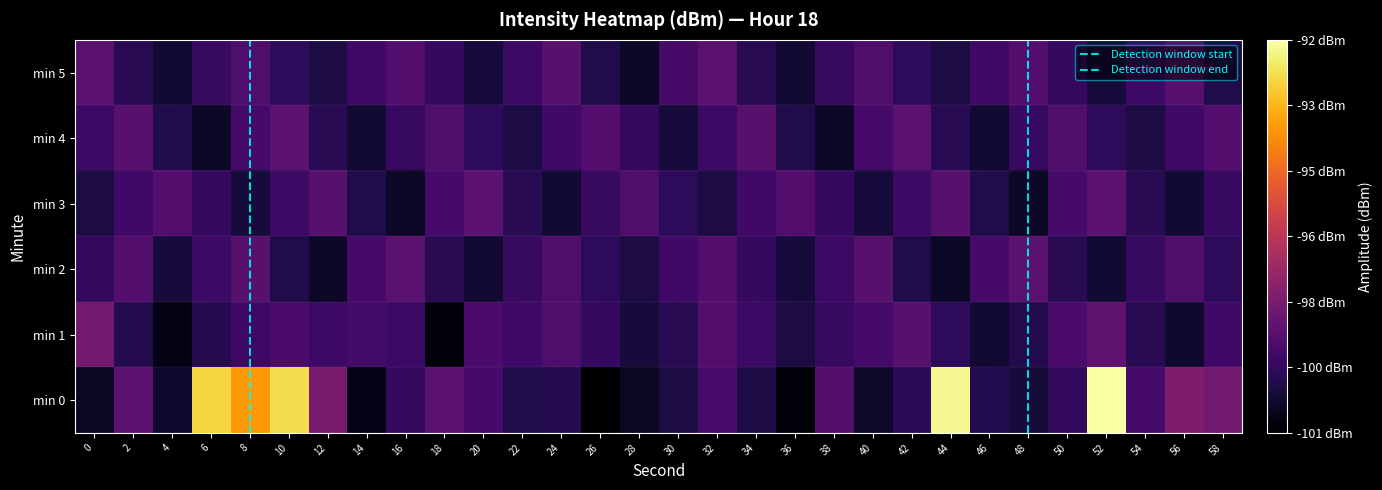

Which category has the highest value across all series?

52